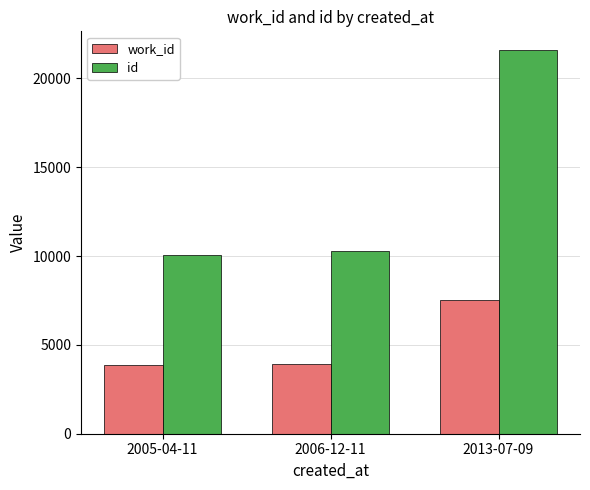

What is the greatest value displayed?

21573